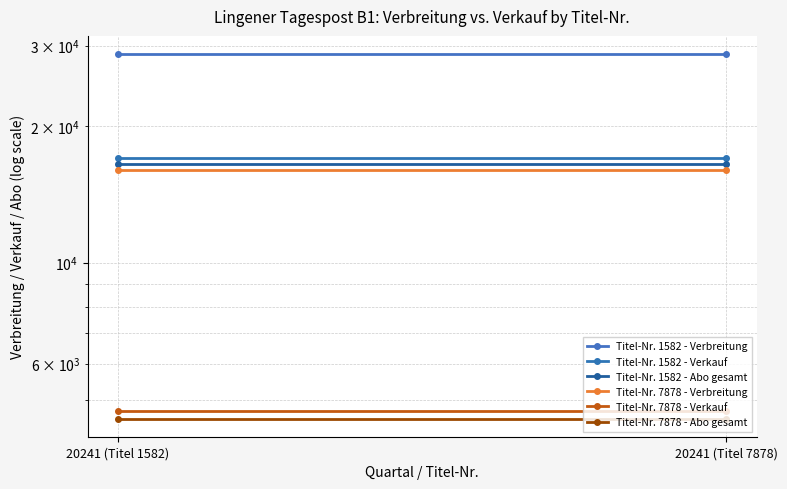

Which series changed the most between 20241 (Titel 1582) and 20241 (Titel 7878)?

Titel-Nr. 1582 - Verbreitung